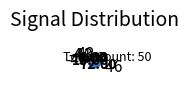

Is there any slice that represents more than half of the pie?

Yes